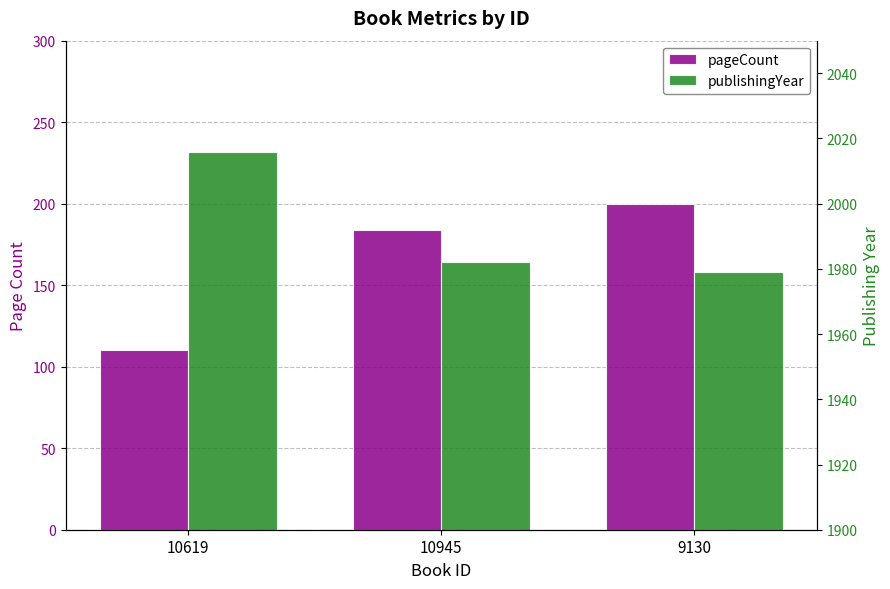

Is it true that pageCount equals 184 at 10945?

True